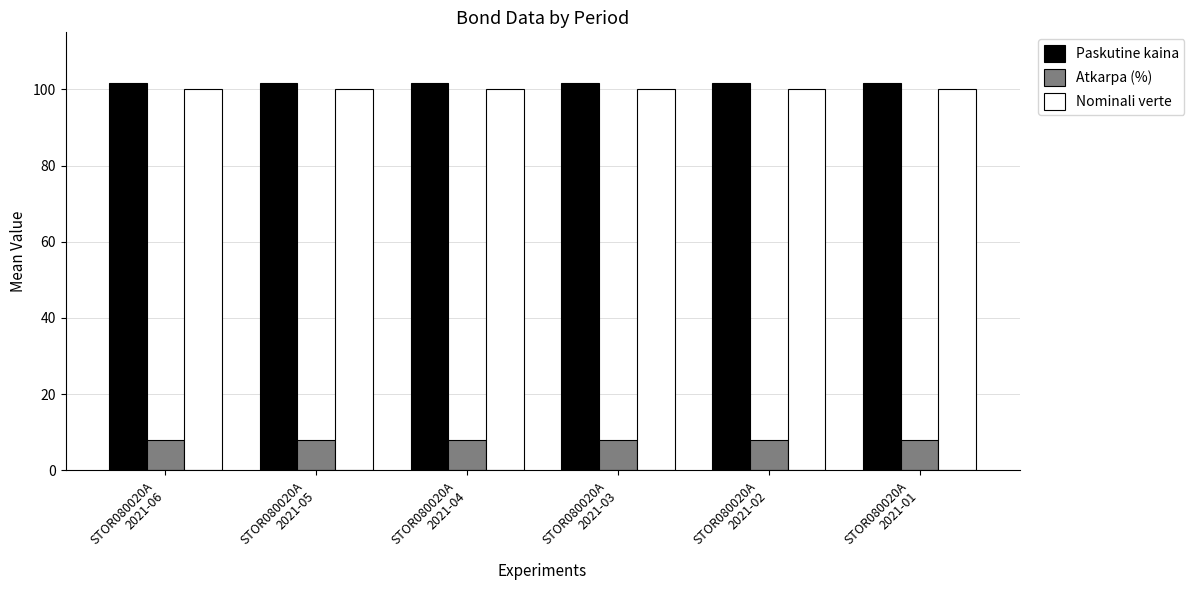

At how many categories does at least one series exceed 47?

6